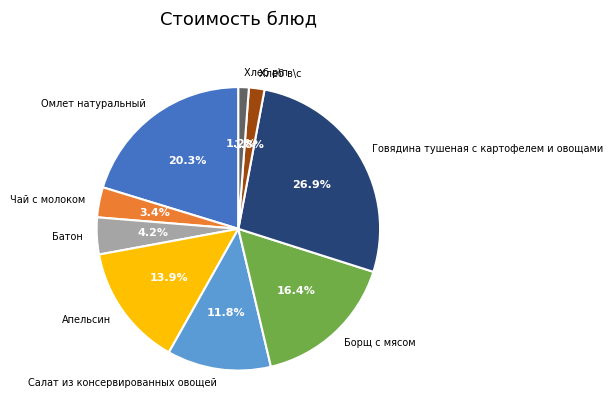

Rank the categories by value from highest to lowest.

Говядина тушеная с картофелем и овощами, Омлет натуральный, Борщ с мясом, Апельсин, Салат из консервированных овощей, Батон, Чай с молоком, Хлеб в\с, Хлеб р\п